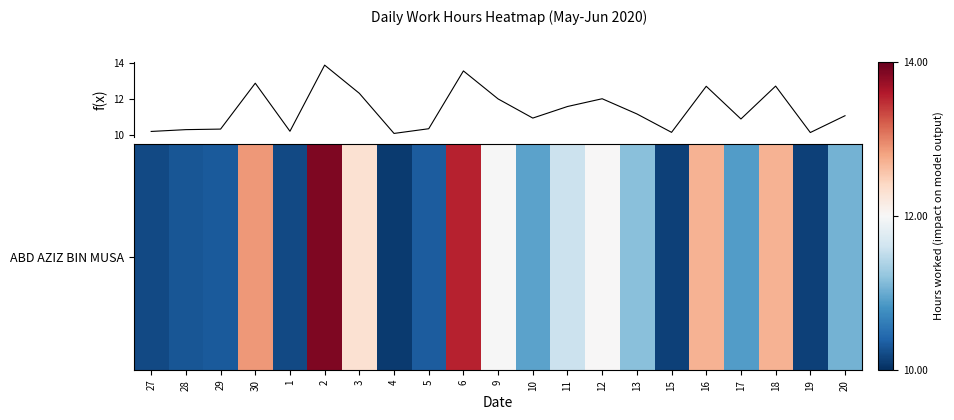

What is the minimum value shown in the chart?

10.1